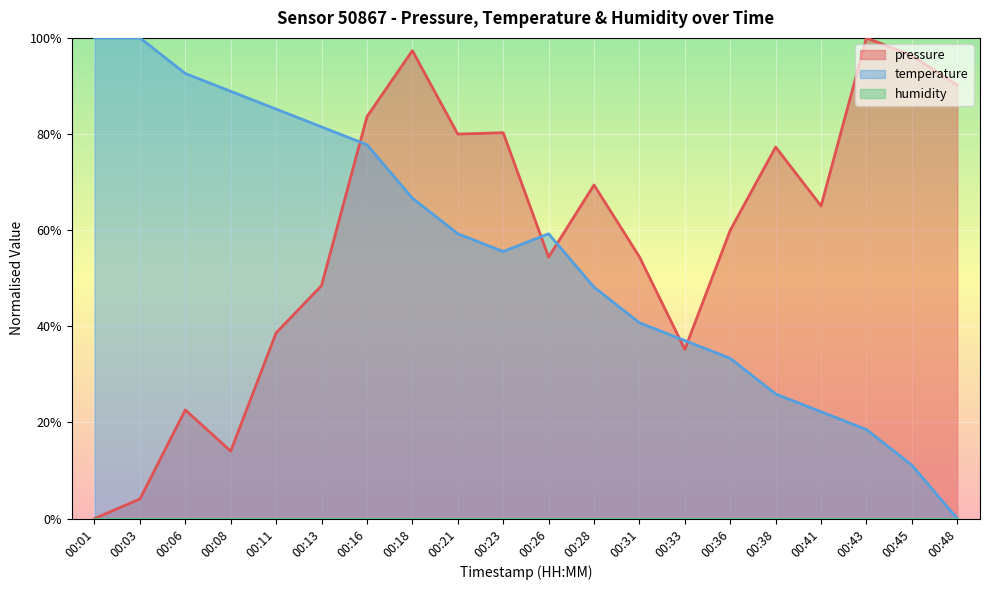

What is the difference between the highest and lowest values at 00:16?

0.1